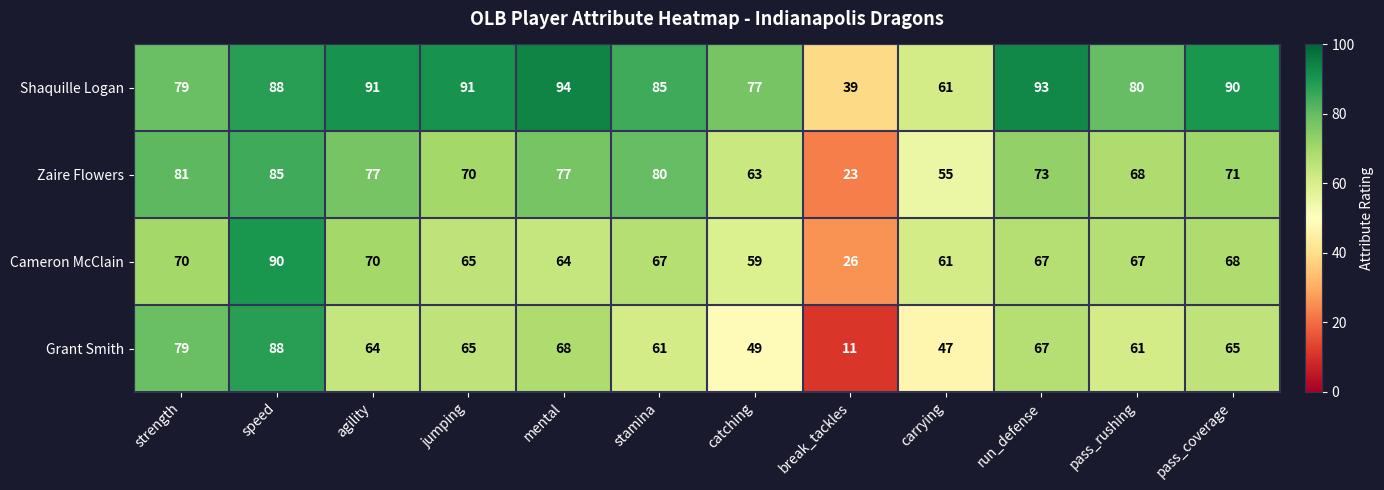

Is it true that Zaire Flowers equals 77 at mental?

True